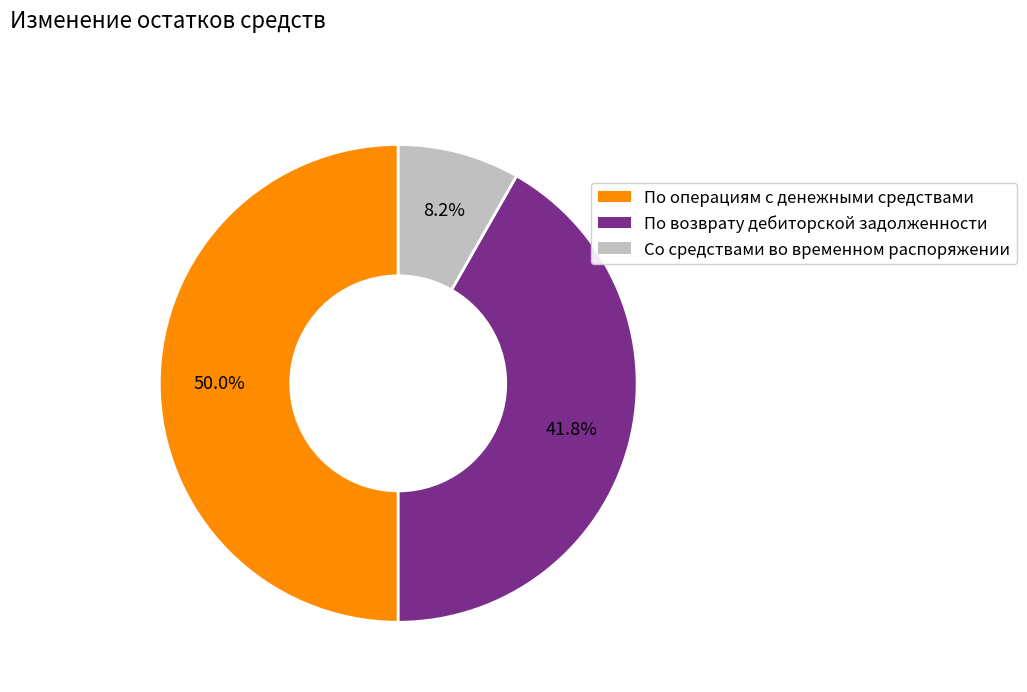

Which category has the smallest portion of the pie?

Со средствами во временном распоряжении